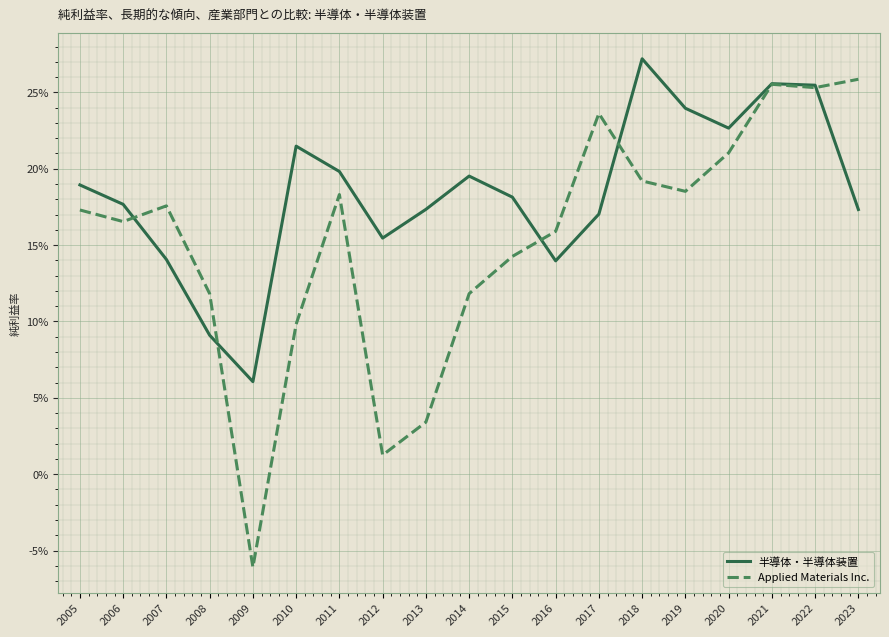

Read the 半導体・半導体装置 value at 2016.

0.1